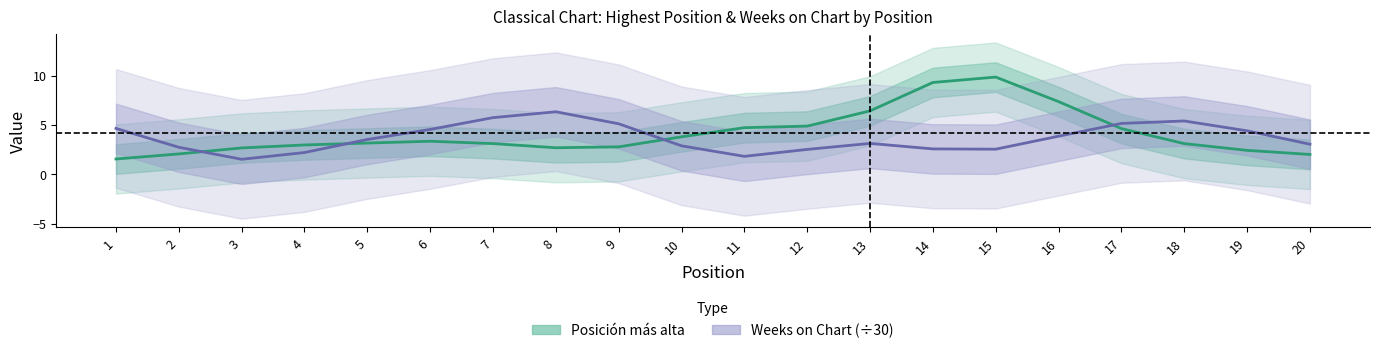

List the series in order of their peak value, highest first.

Posición más alta, Weeks on Chart (÷30)